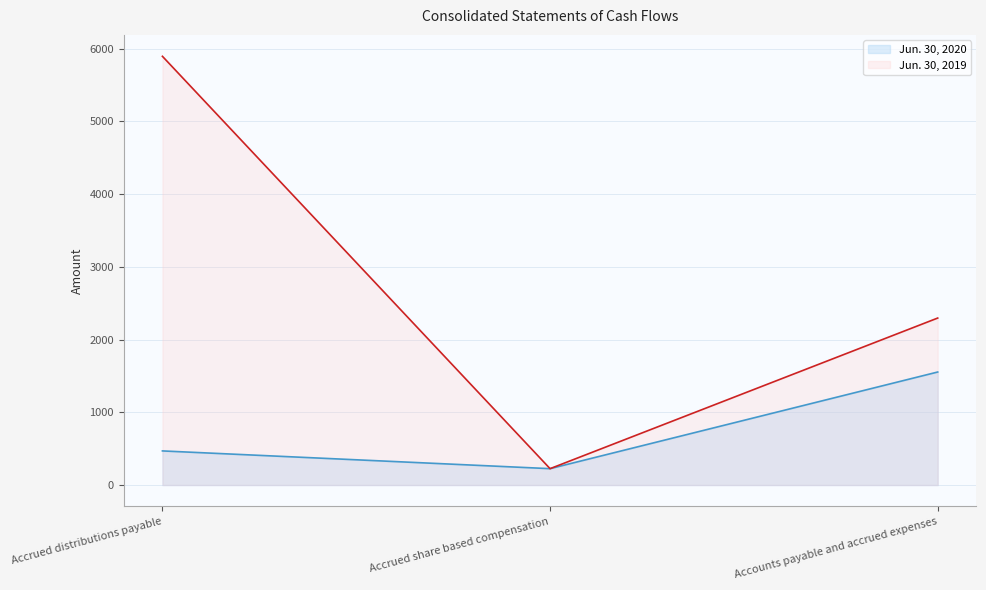

How many categories are shown in the chart?

3